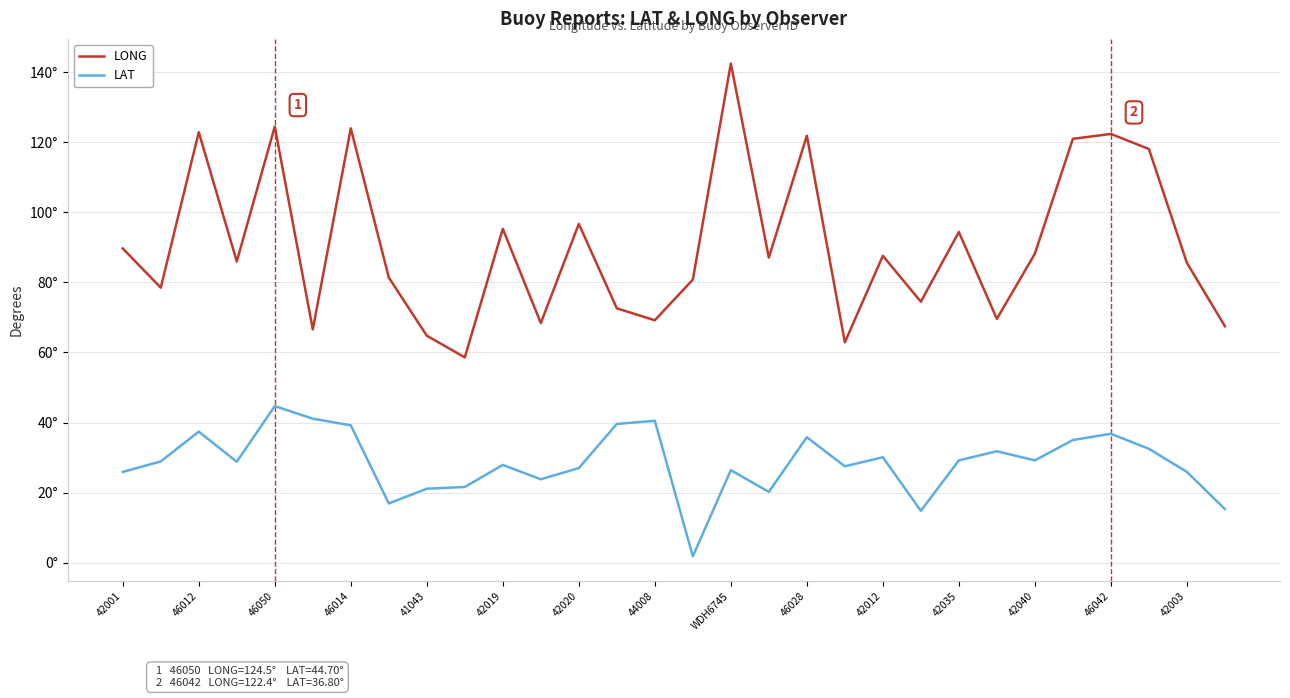

Is this an area chart (filled region under the line)?

No